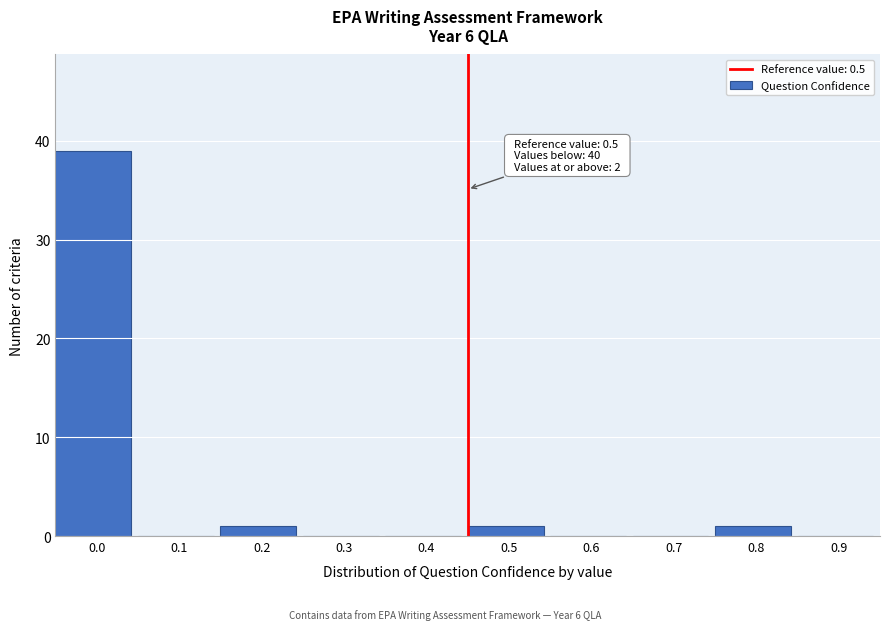

Reading left to right, what are all the values shown in this chart?

0.0=39	0.1=0	0.2=1	0.3=0	0.4=0	0.5=1	0.6=0	0.7=0	0.8=1	0.9=0